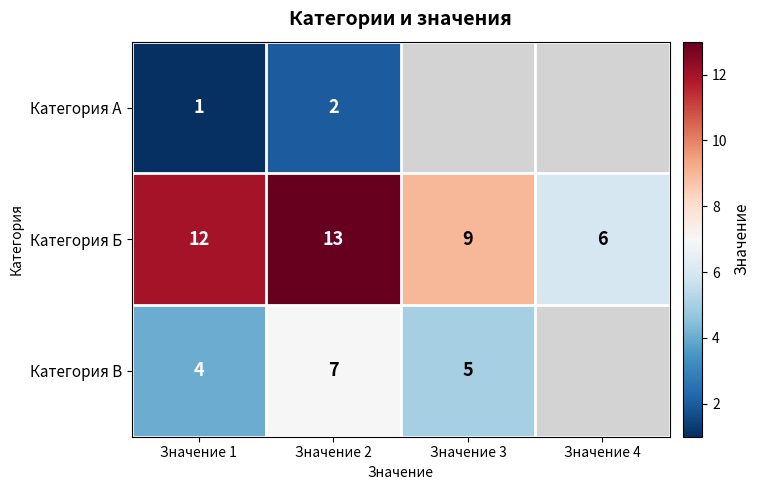

What is the greatest value displayed?

13.0